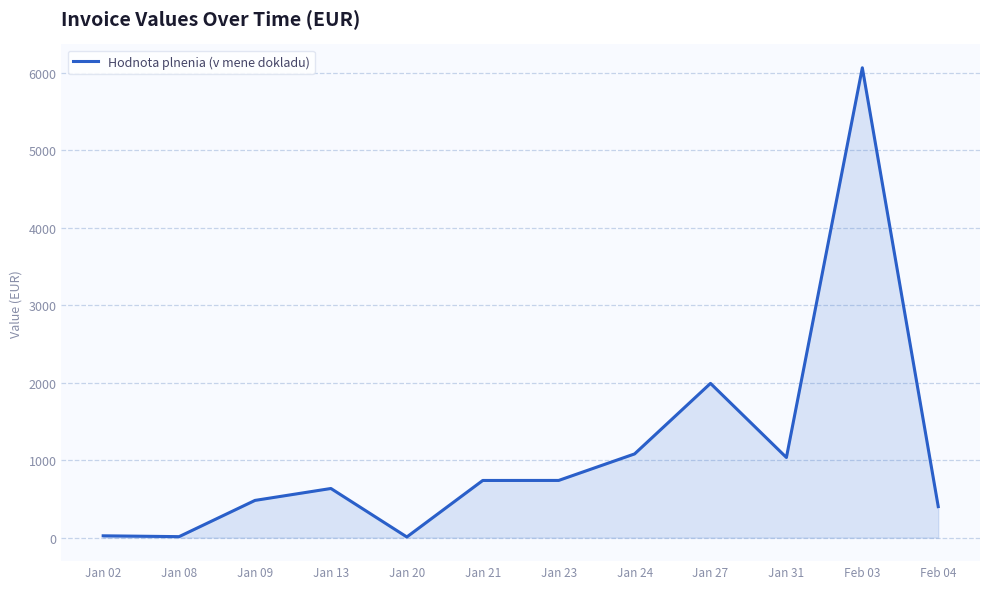

What is the ratio of the value at Jan 13 to the value at Jan 08?

49.2